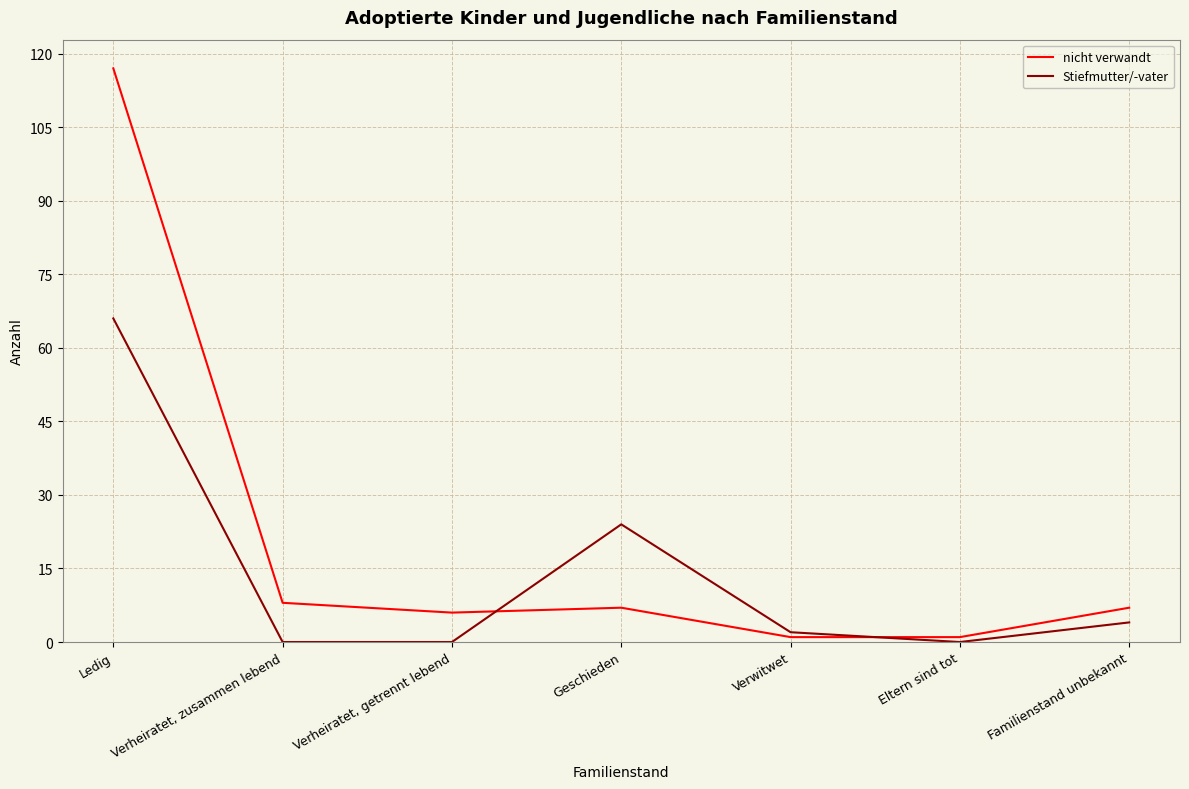

What is the spread (max minus min) of values at Verheiratet, getrennt lebend?

6